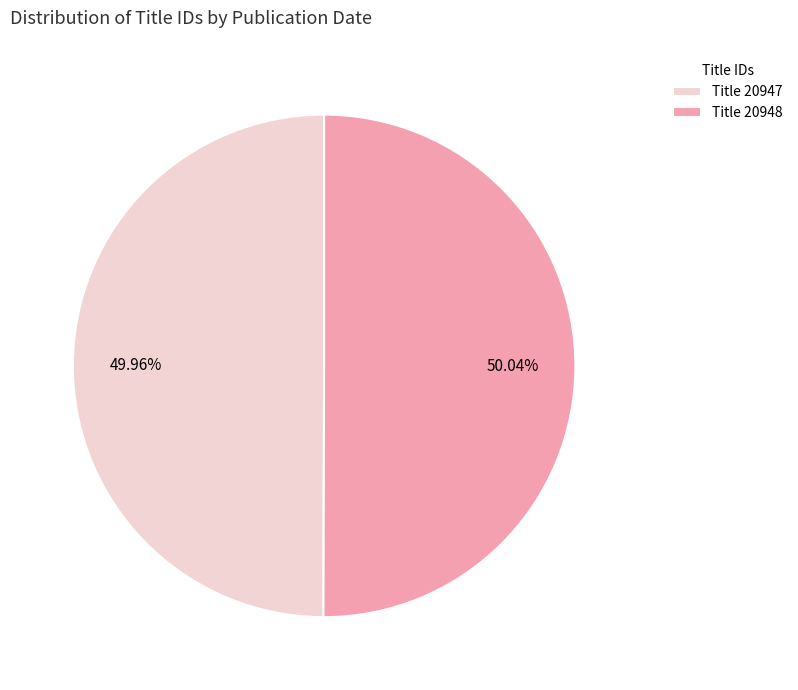

Combined, do Title 20948 and Title 20947 account for over 50%?

Yes